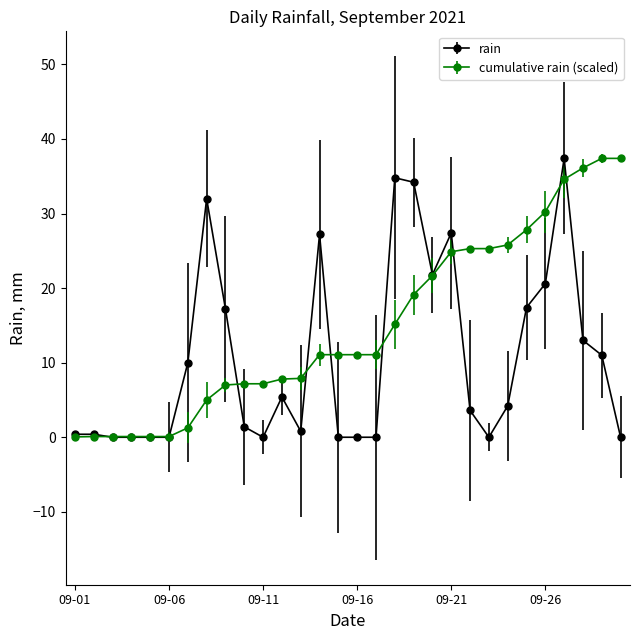

What is the maximum value for rain?

37.4